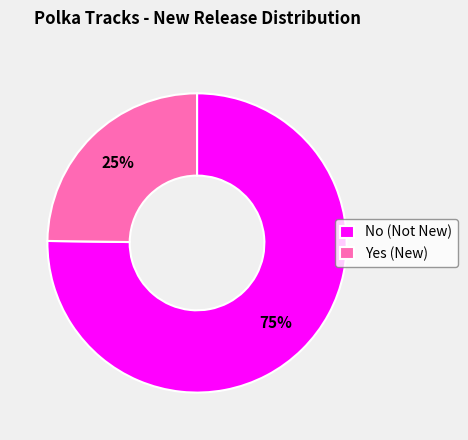

Does any single category account for the majority?

Yes